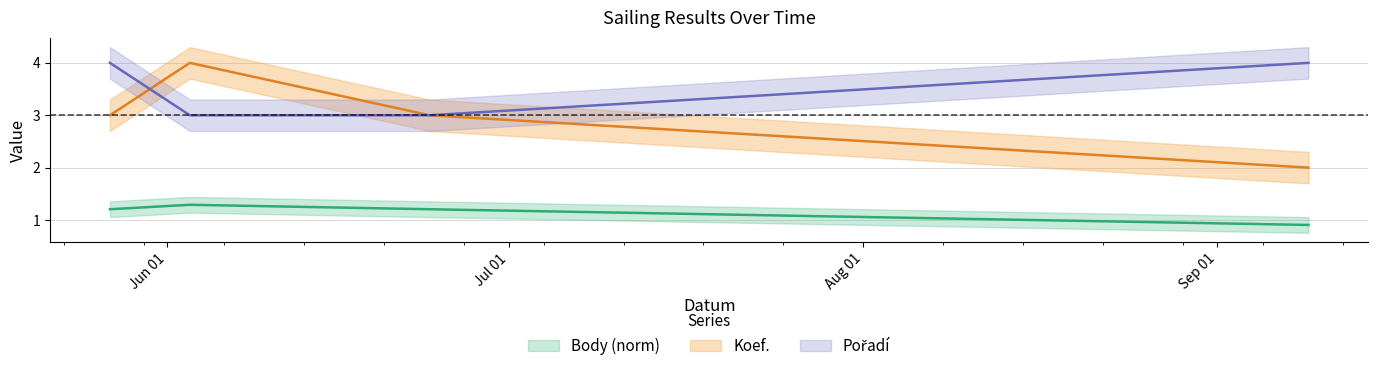

The value of Koef. at 2006-05-27 is 3.0. True or false?

True